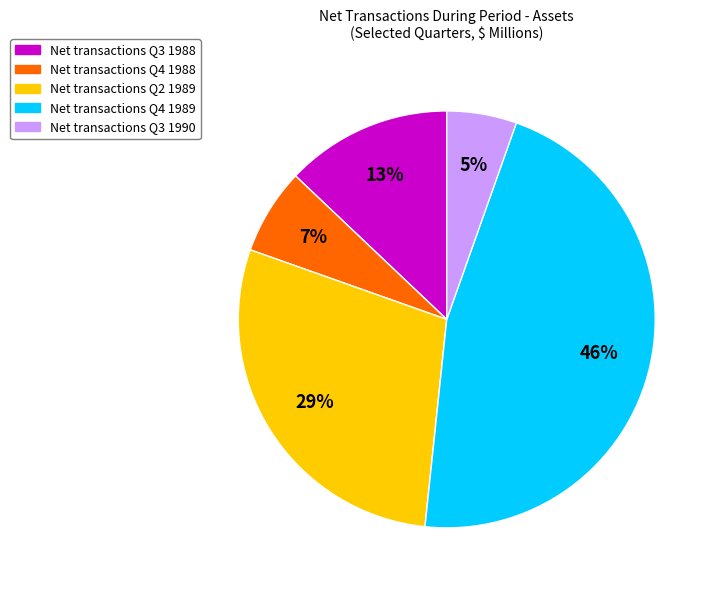

Is there any slice that represents more than half of the pie?

No